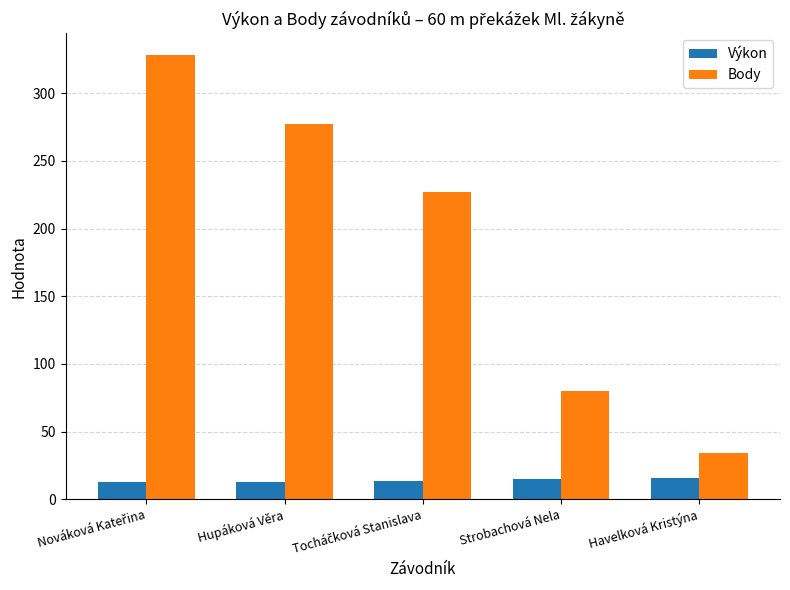

What is the total value across all series at Strobachová Nela?

94.9